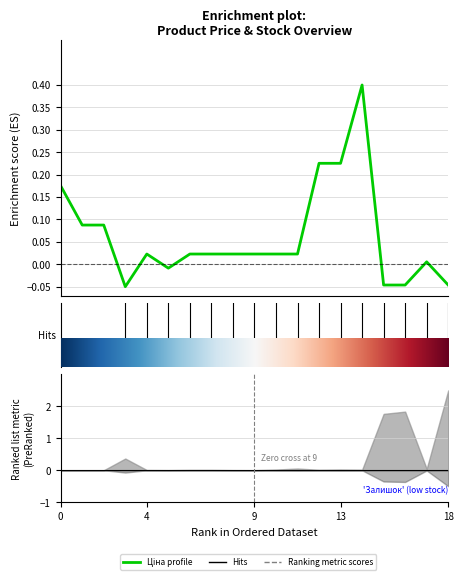

How many data points are less than 0?

5